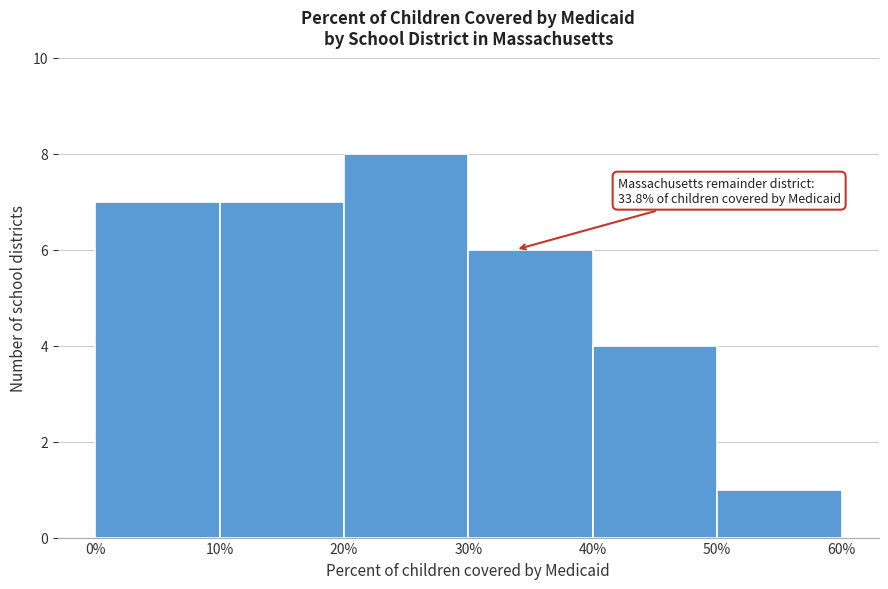

Over which range of the x-axis is the bar tallest?

20% to 30%